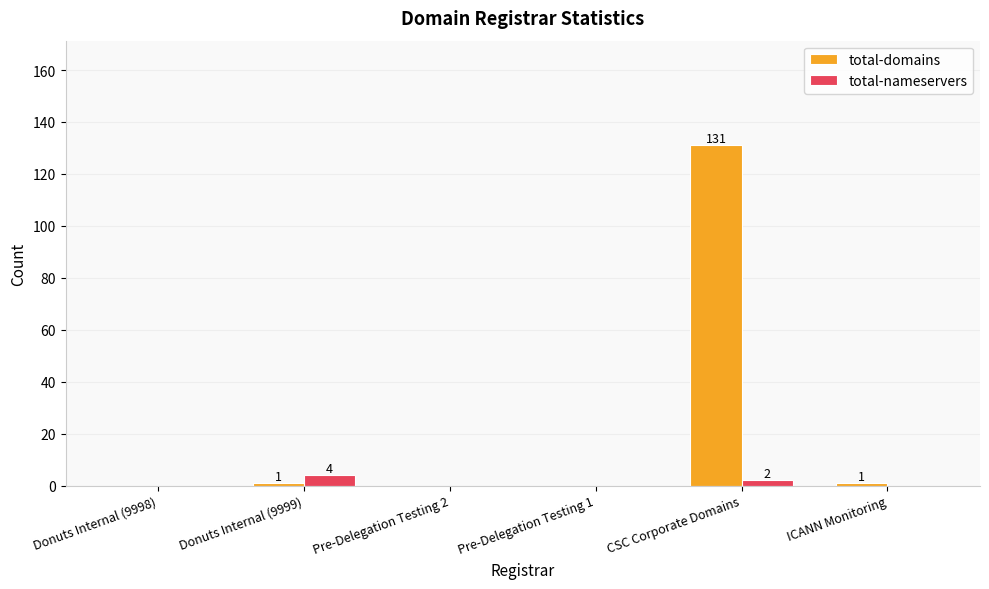

Are the bars horizontal?

No